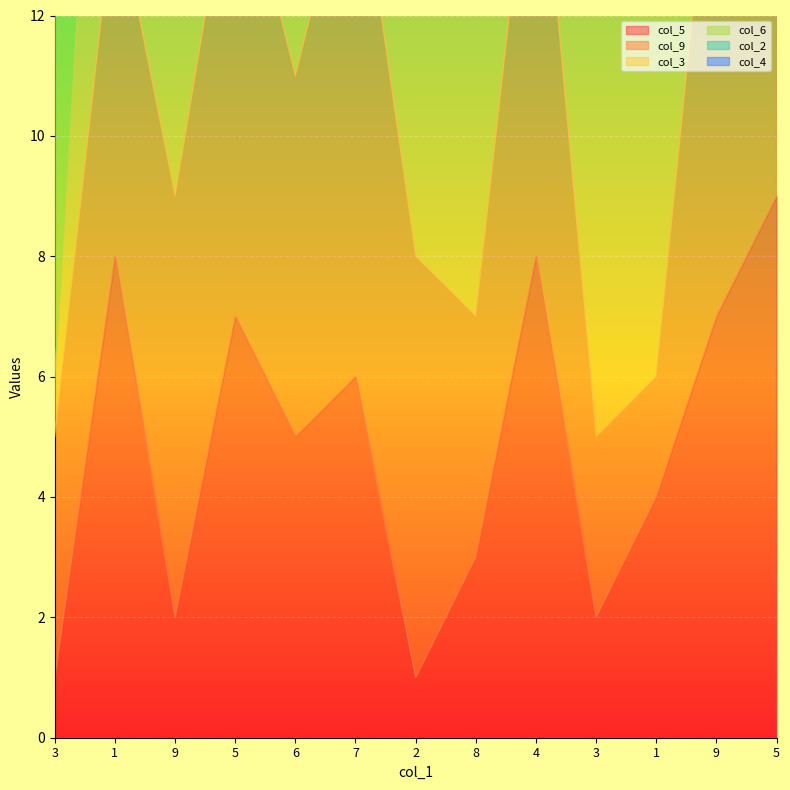

What is the maximum value for col_2?

9